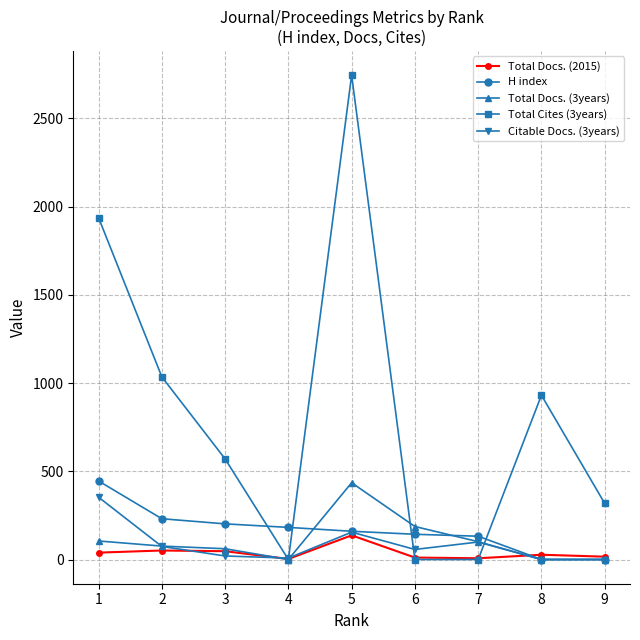

Between 2 and 8, which series saw the biggest shift?

H index